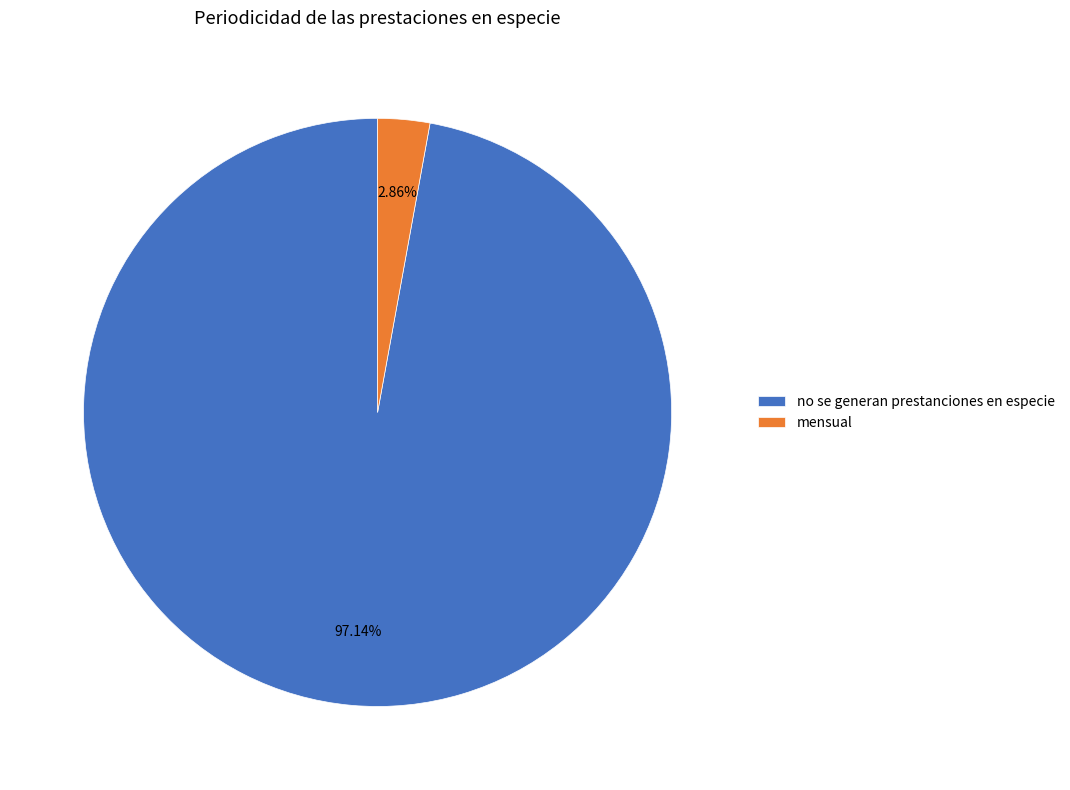

Count the number of slices in the pie.

2